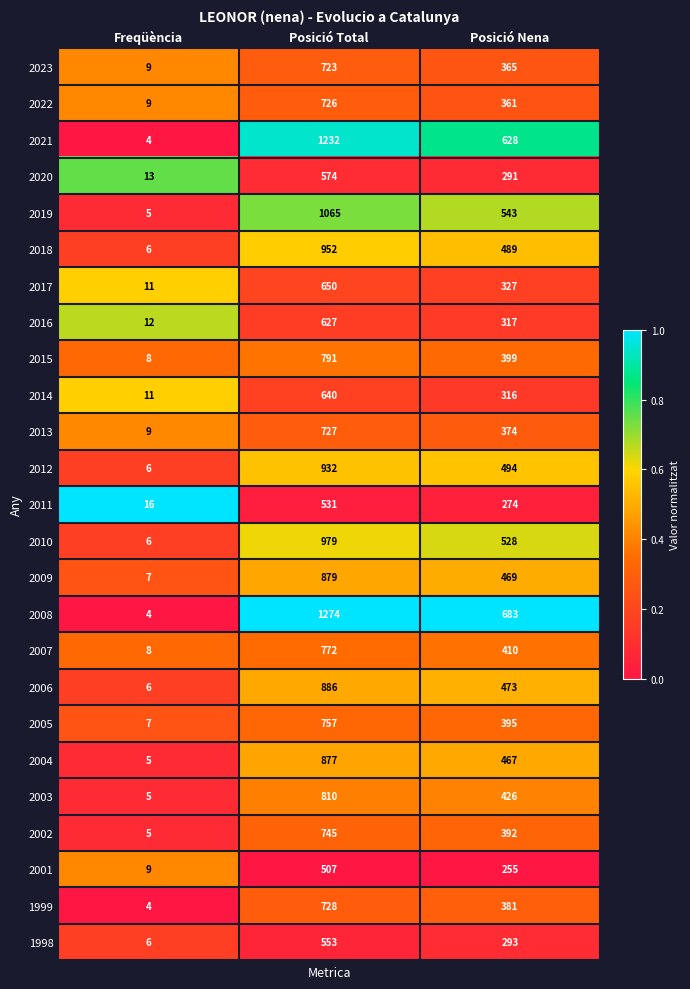

What is the difference between the 2012 values at Posició Total and Posició Nena?

438